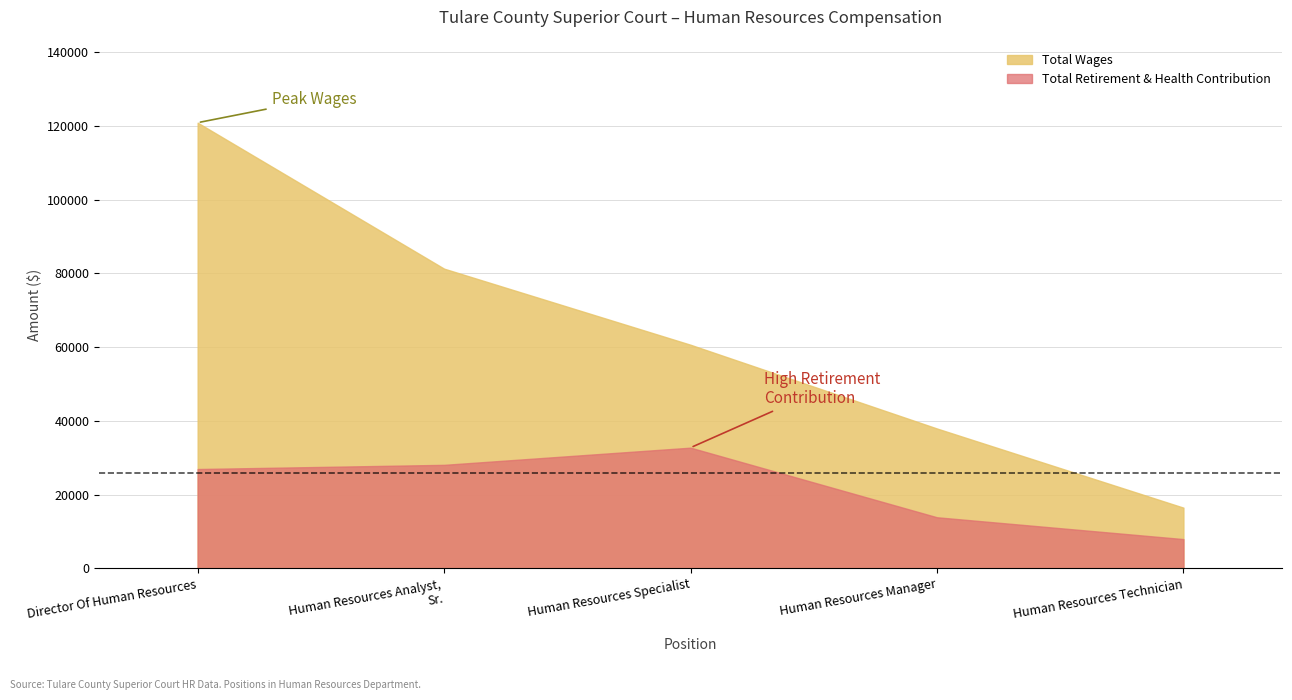

At which category is the sum across all series the highest?

Director Of Human Resources